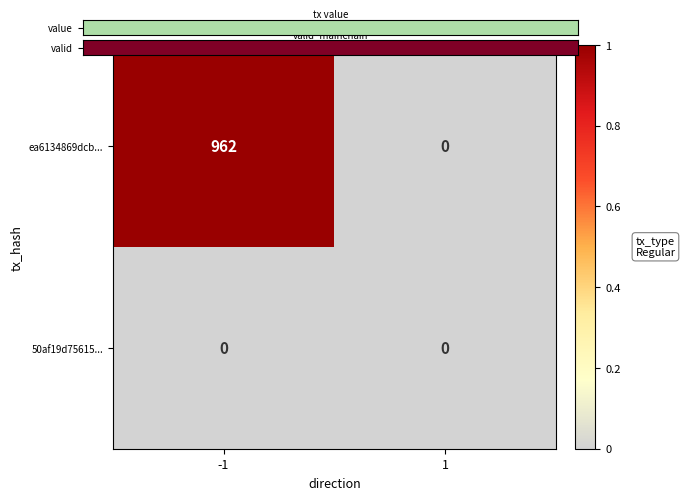

List the series in order of their peak value, lowest first.

50af19d75615..., ea6134869dcb...